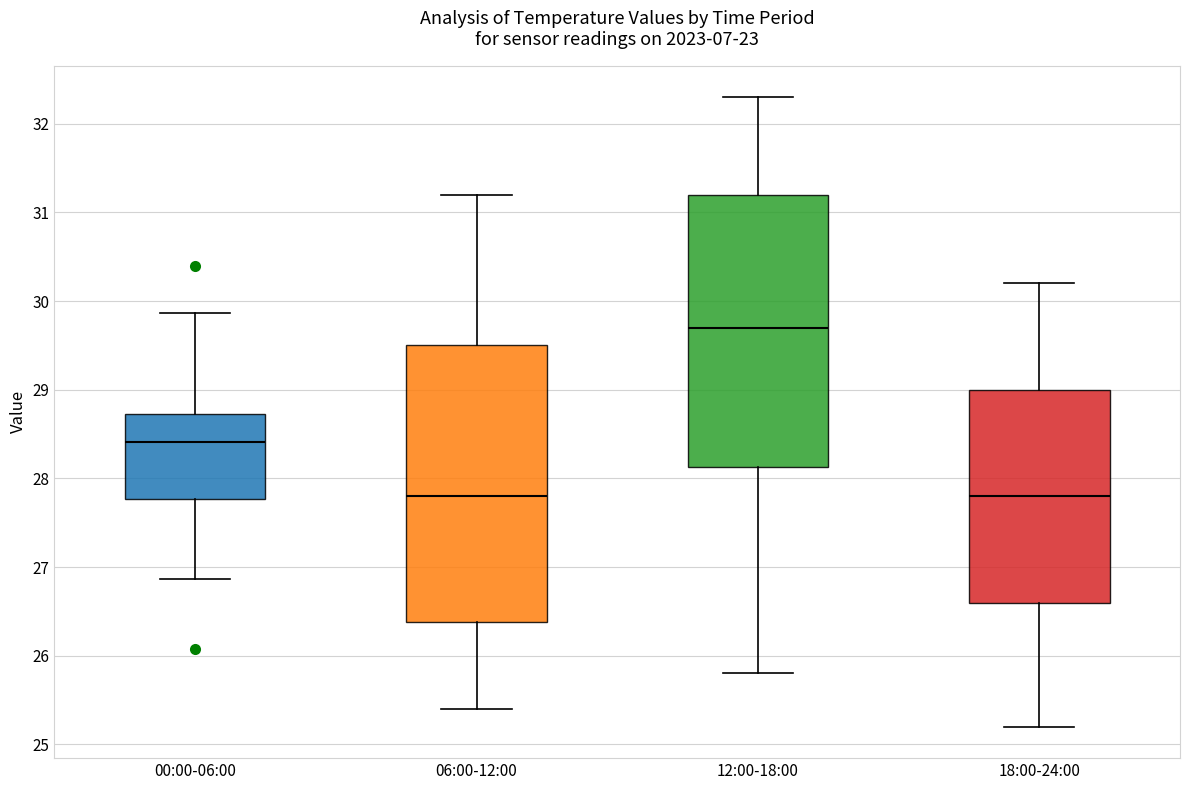

Which box's median line is the highest?

12:00-18:00